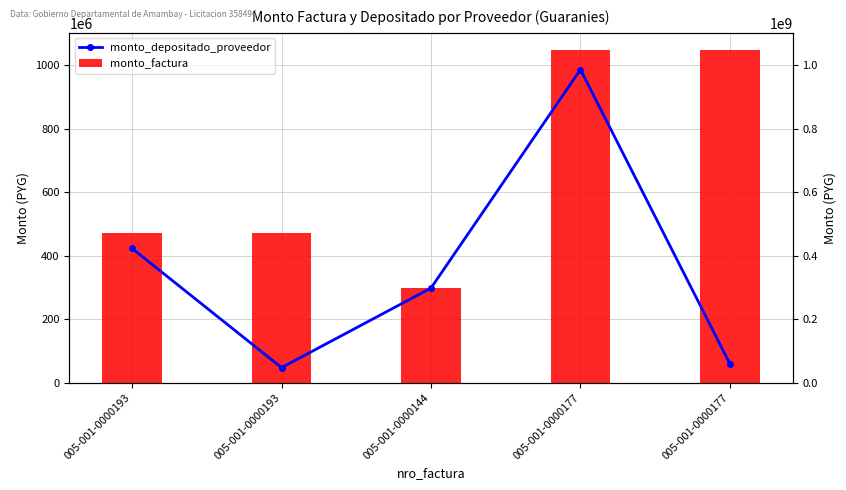

At which label does monto_factura reach its minimum?

005-001-0000144